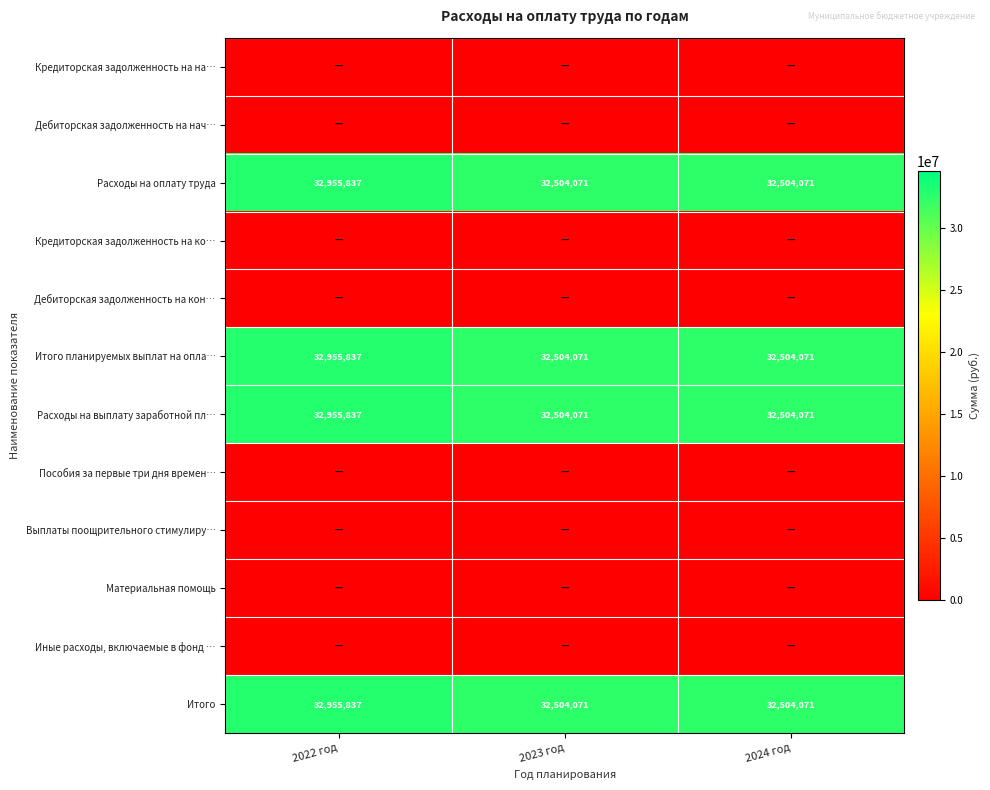

How many Итого values are between 32504071 and 32955837?

3